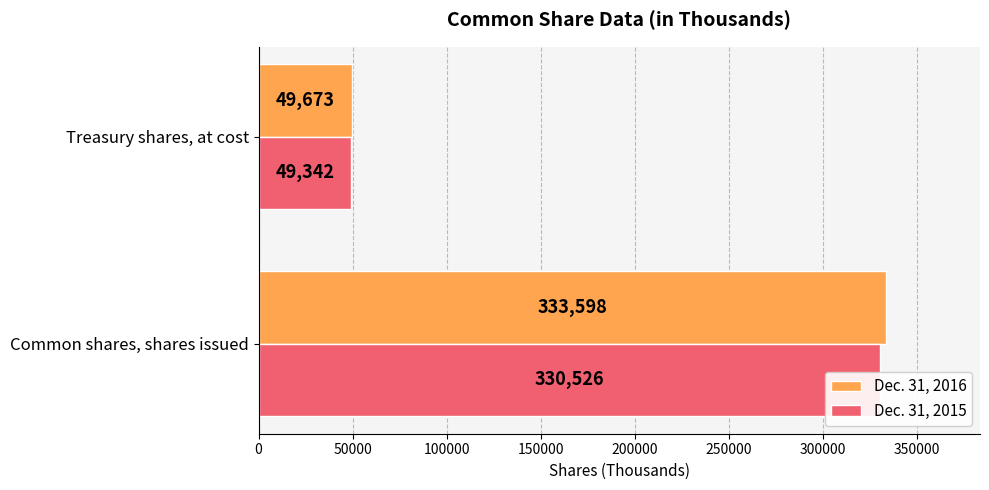

What is the sum of all Dec. 31, 2016 values?

383271